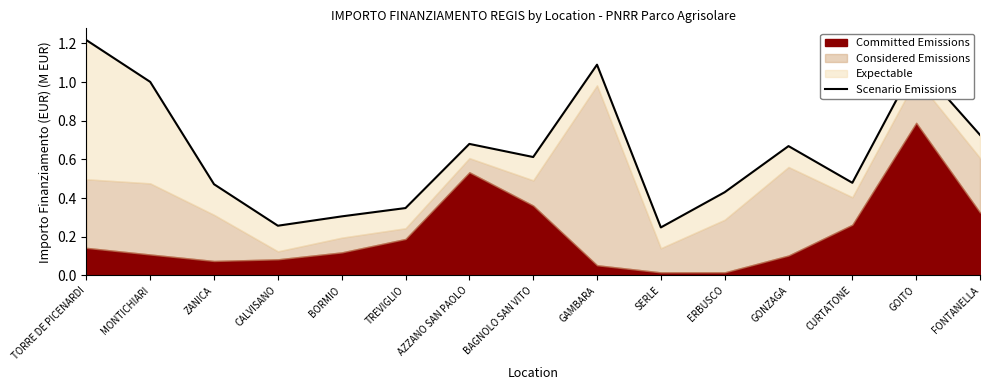

True or false: there are more than 1 points higher than both neighbors.

True